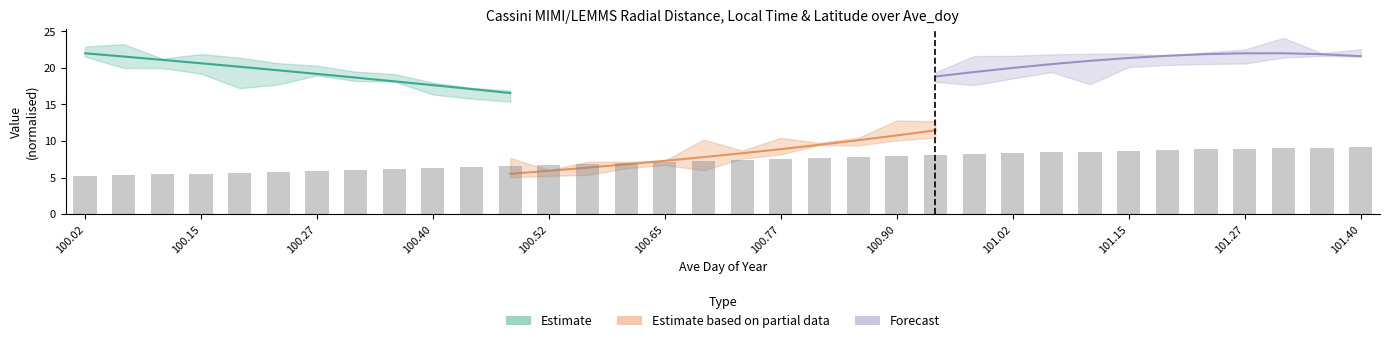

What is the difference between the maximum and second lowest values in the Estimate based on partial data series?

5.5